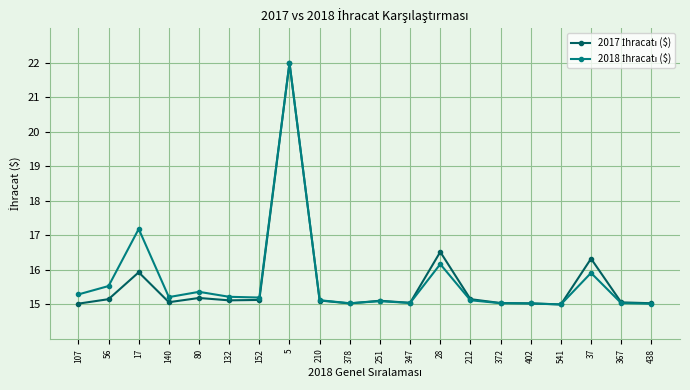

What position from the right is 367?

2